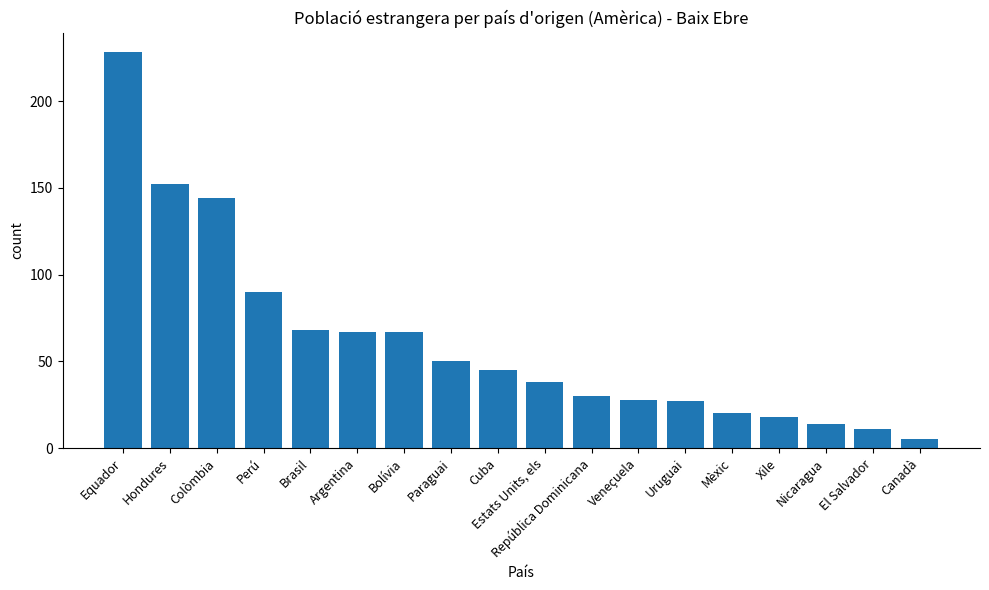

What is the sum of the values at Argentina and Colòmbia?

211